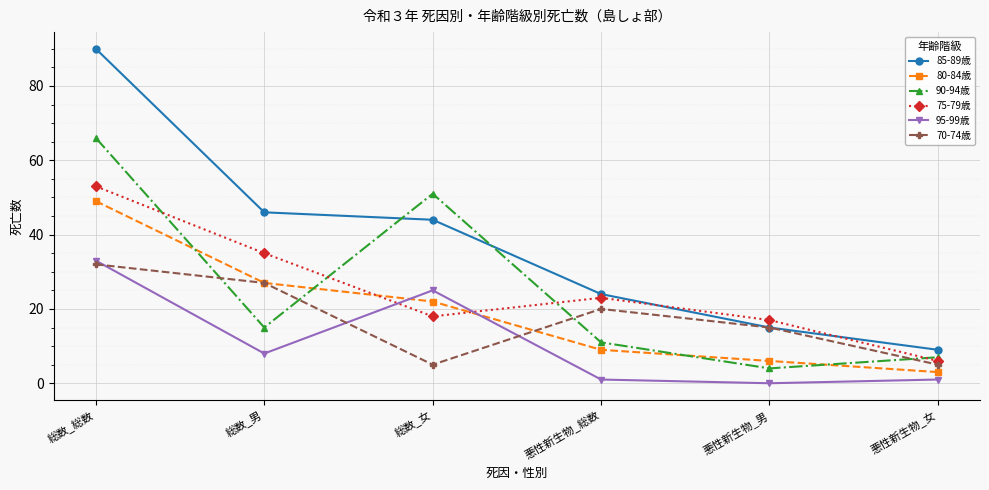

At which label does 80-84歳 first exceed 22?

総数_総数